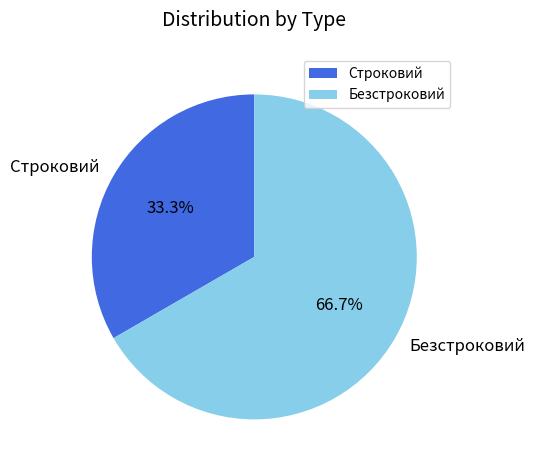

Count the number of slices in the pie.

2